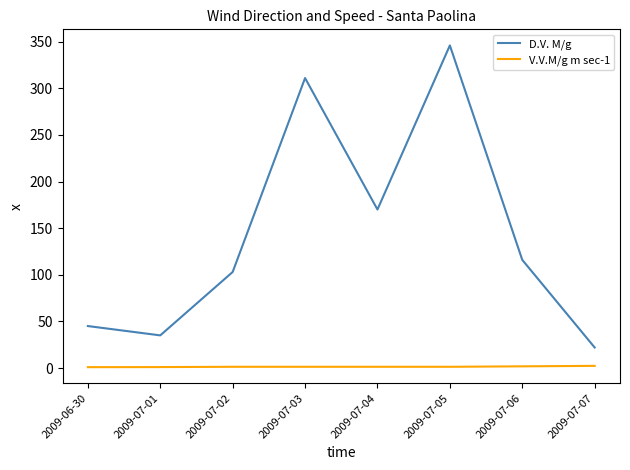

True or false: V.V.M/g m sec-1 and D.V. M/g cross at least once.

False